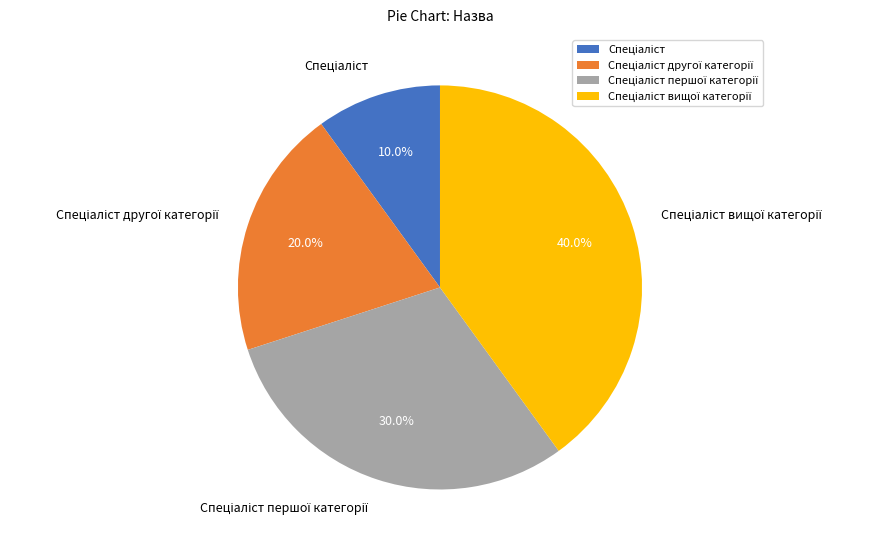

Is there a majority slice in this chart?

No